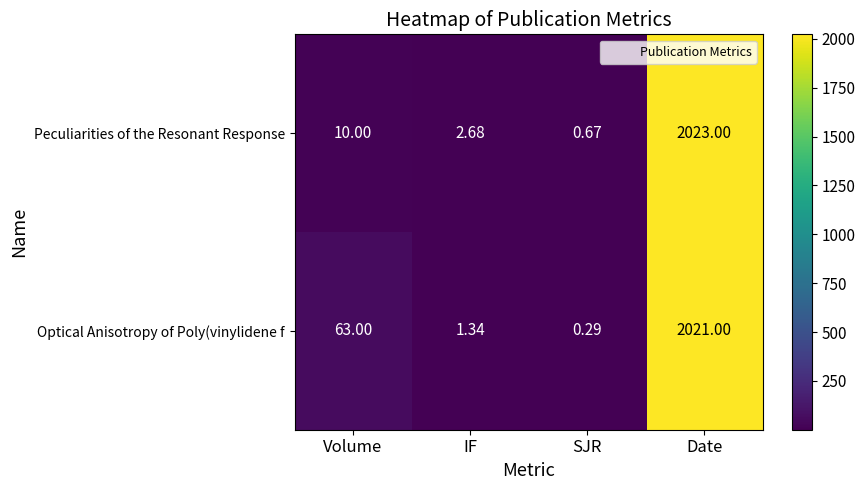

At which label is Optical Anisotropy of Poly(vinylidene f closest to 1010?

Volume